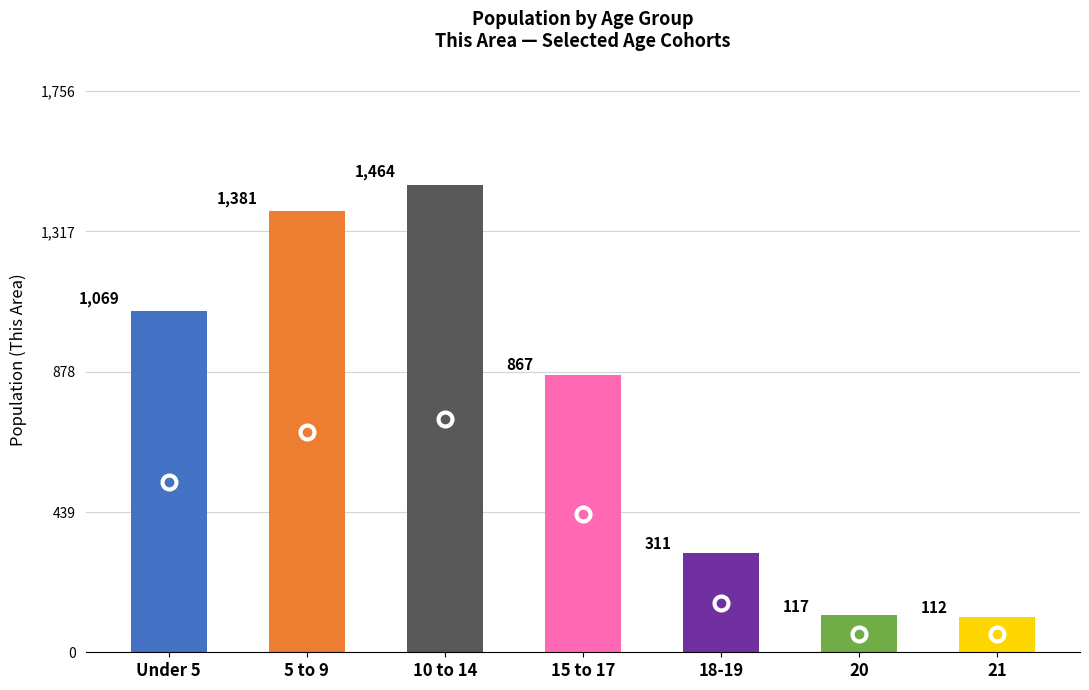

Are the bars grouped side by side (vs. stacked)?

No